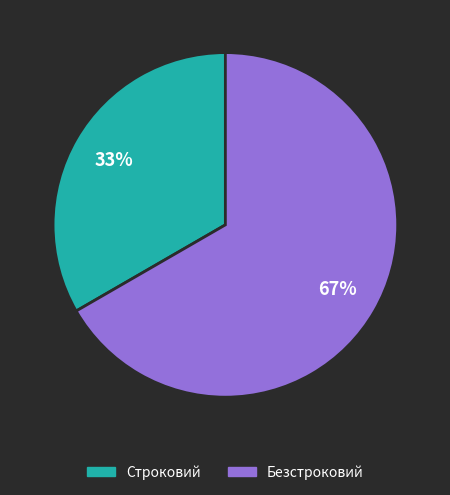

Which category has the smallest portion of the pie?

Строковий